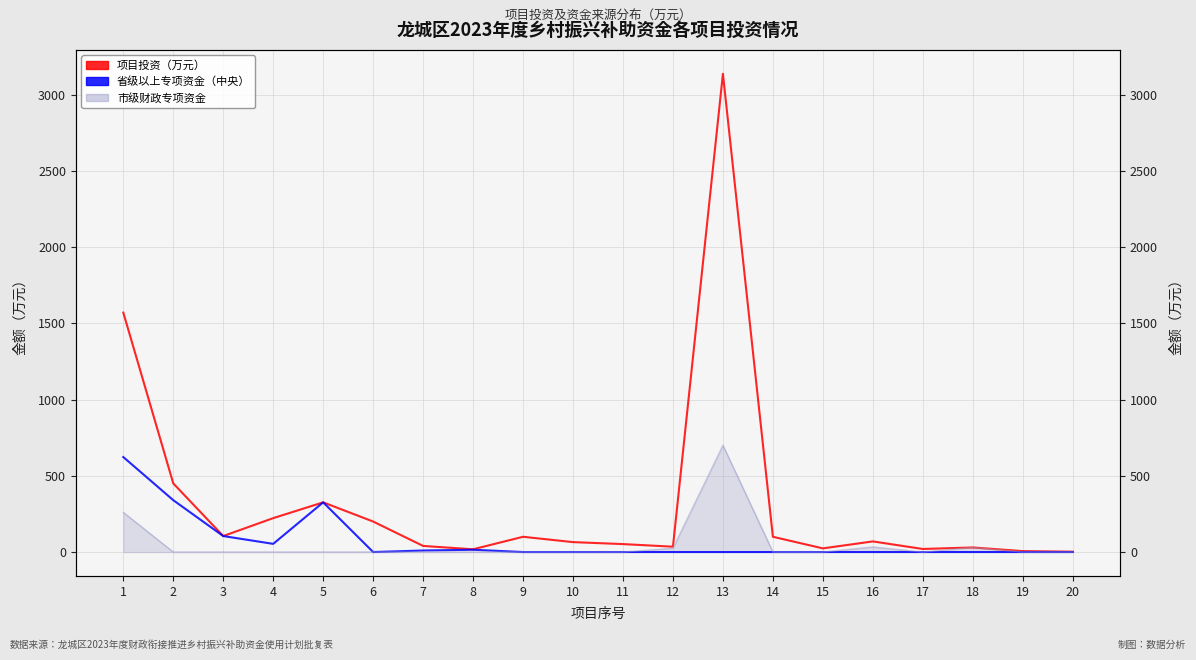

How many data points does each series have?

20